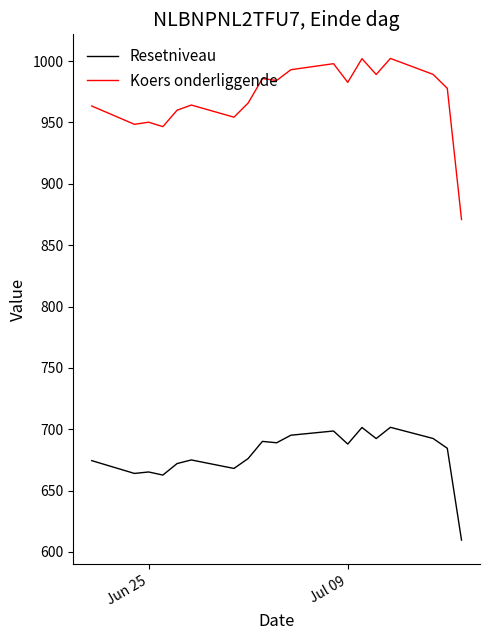

Which series has the widest spread of values?

Koers onderliggende